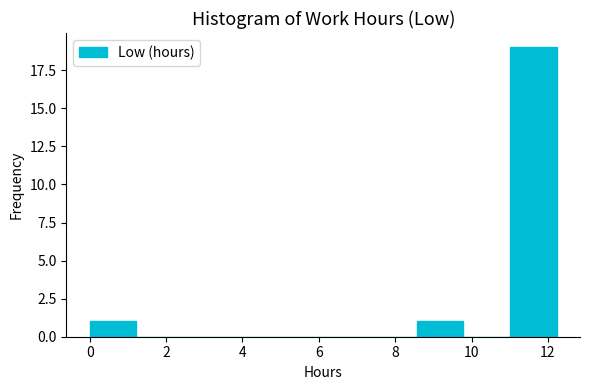

Over which range of the x-axis is the bar tallest?

11.0 to 12.2